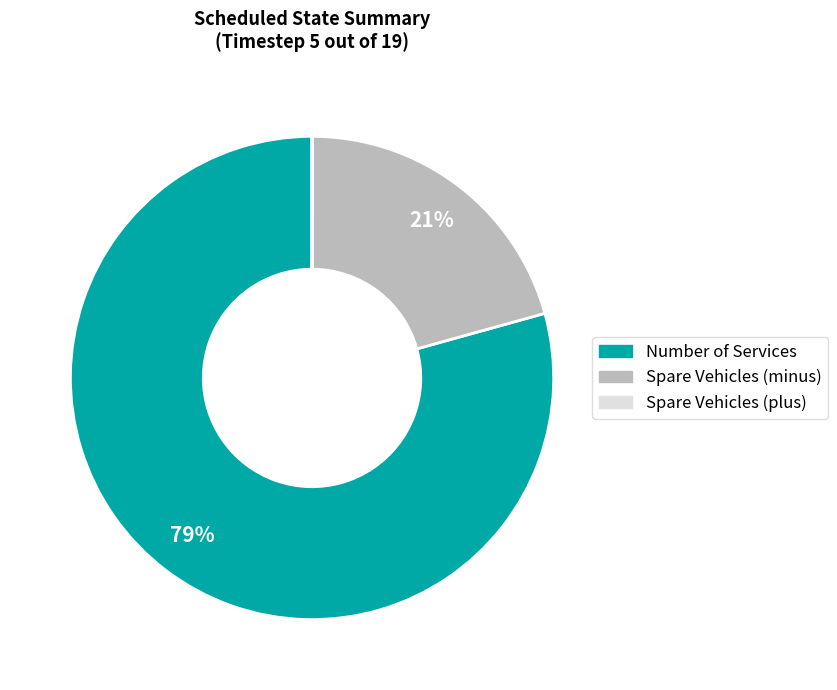

To the nearest percent, what is the average slice percentage?

33%